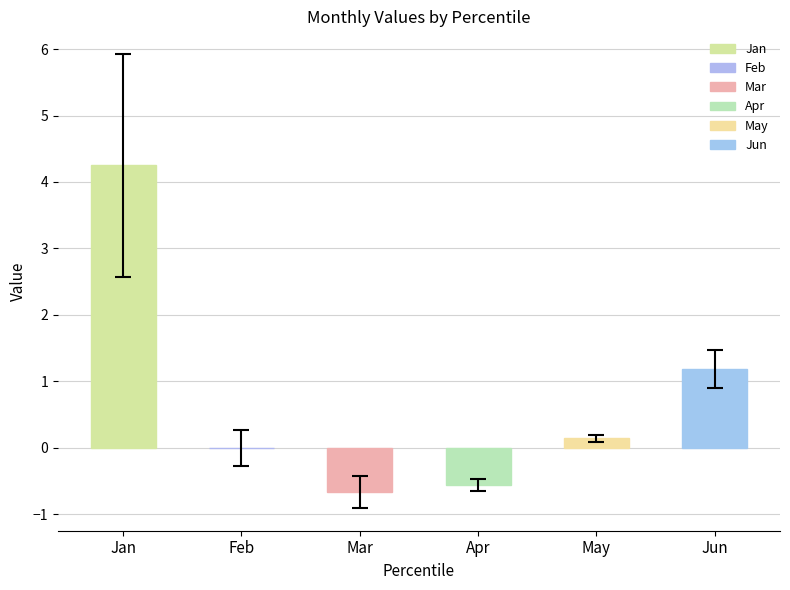

Which category has the highest value across all series?

Jan